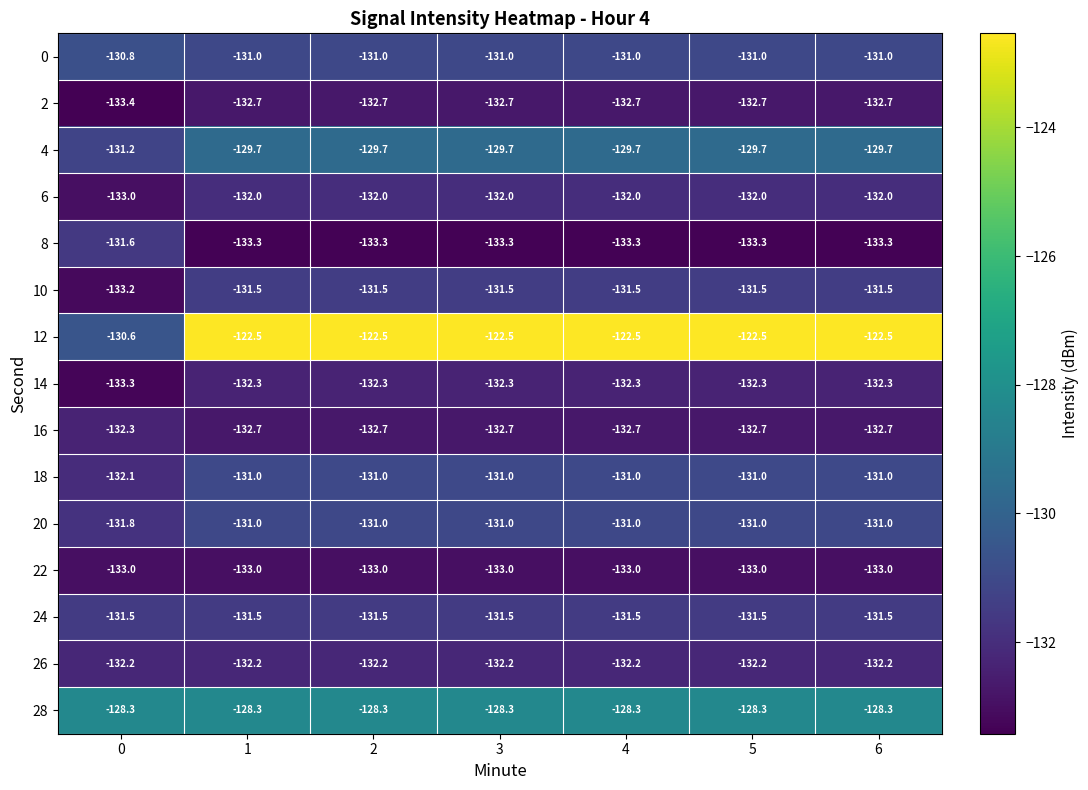

What is the maximum value shown in the chart?

-122.5